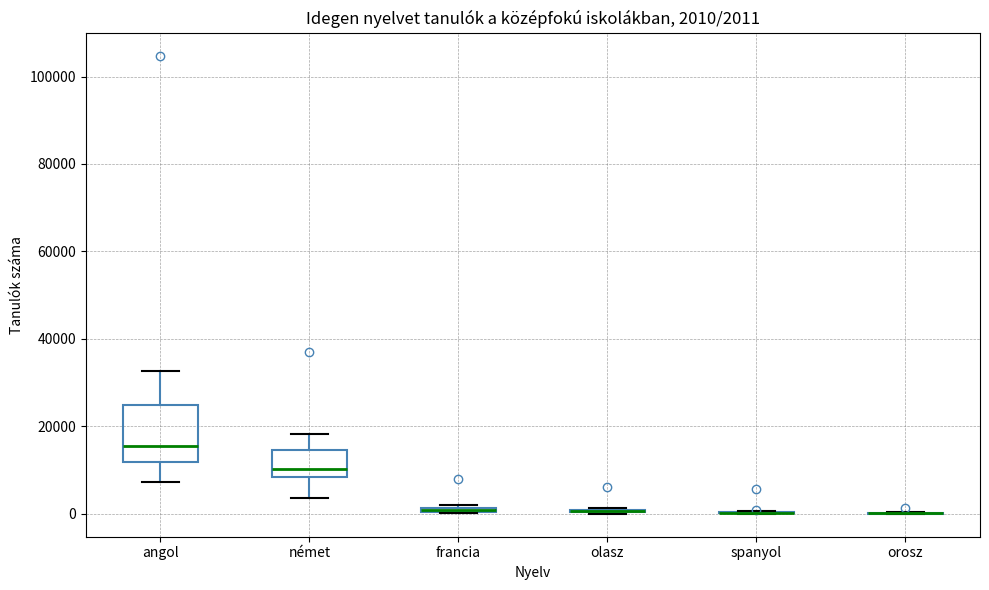

Comparing the boxes themselves (not the whiskers), which one is the tallest?

angol